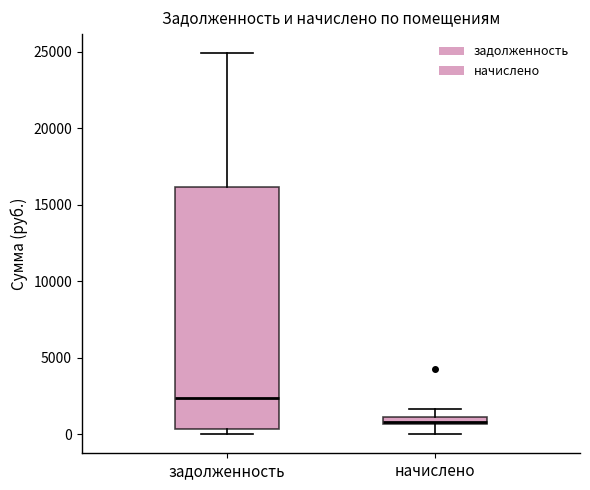

Where is the lower edge of the box for начислено on the y-axis? The values are not printed on the chart, so give them approximately, as read against the axis.

500